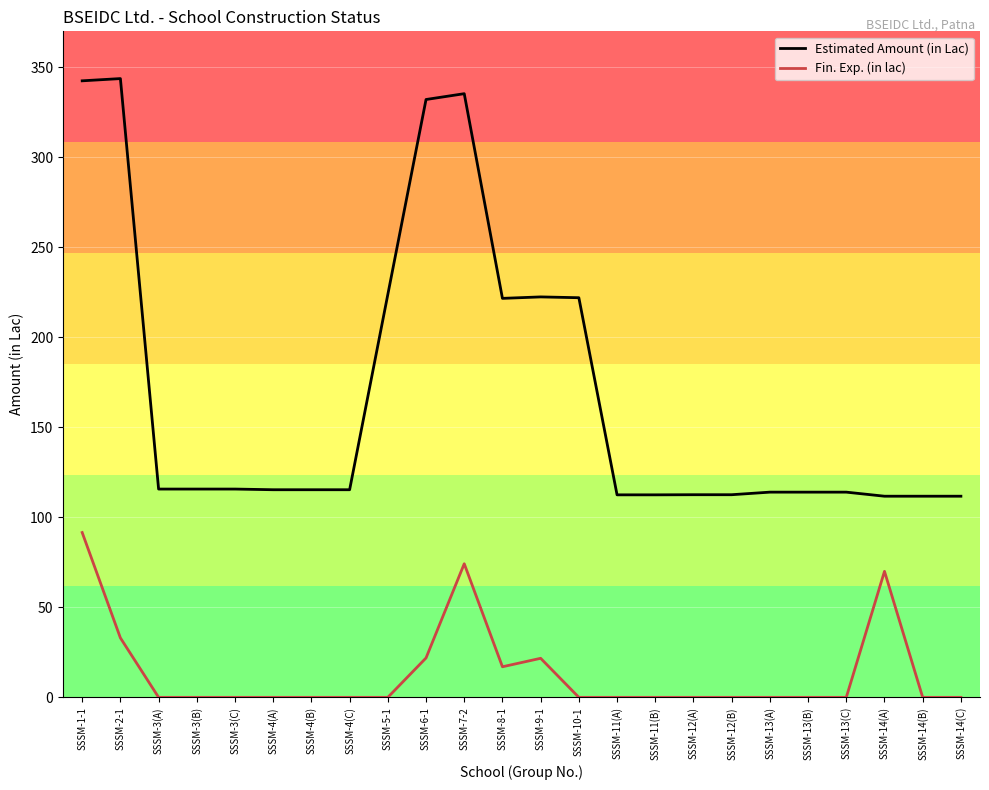

Rank the series at SSSM-3(C) from lowest to highest value.

Fin. Exp. (in lac), Estimated Amount (in Lac)